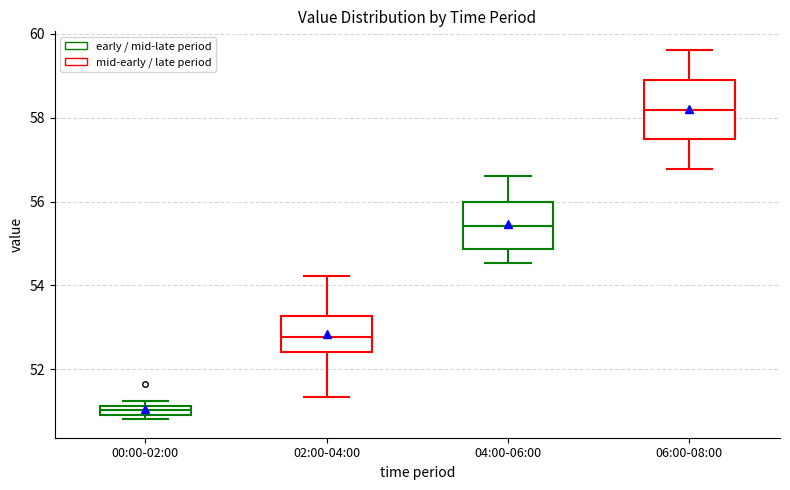

Which box's median line is the lowest?

00:00-02:00